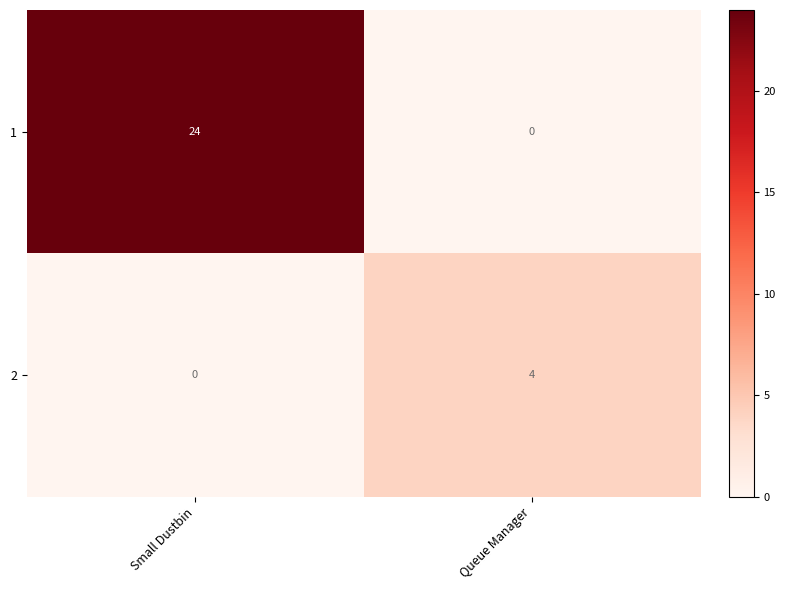

Which series has the largest total across all categories?

1